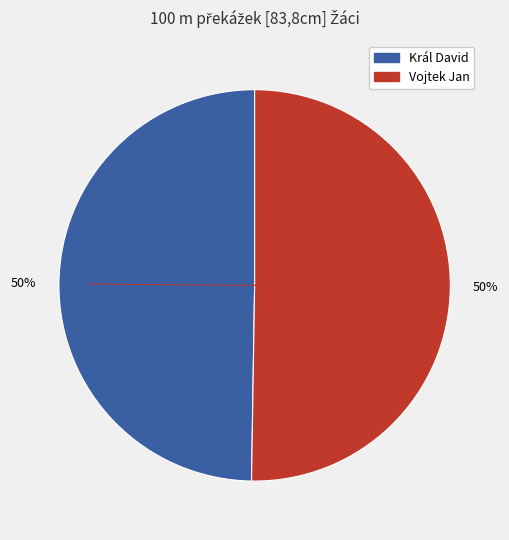

Is the sum of Vojtek Jan and Král David greater than half?

Yes